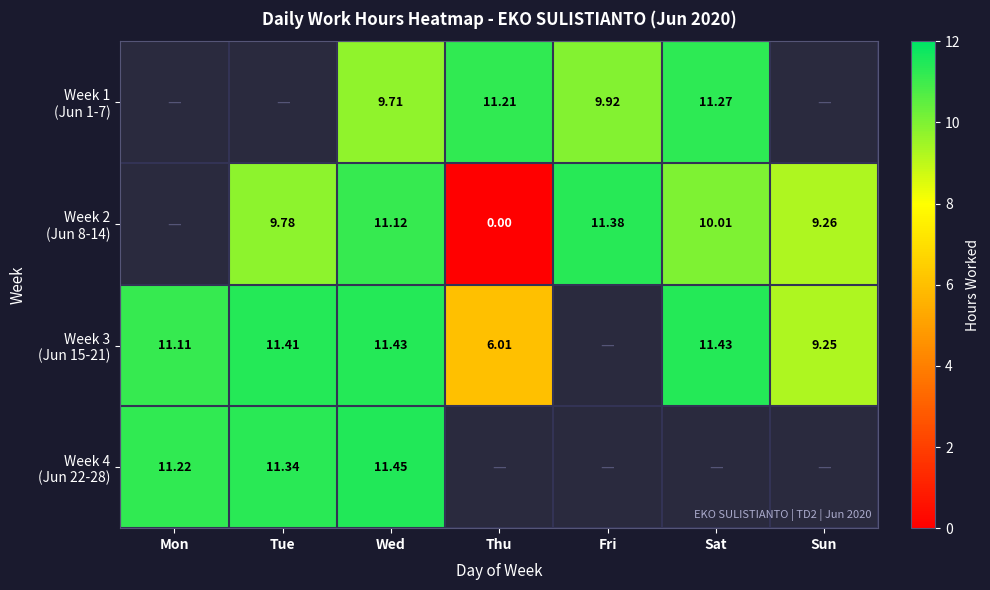

Which has a higher value, Sun or Mon?

Mon